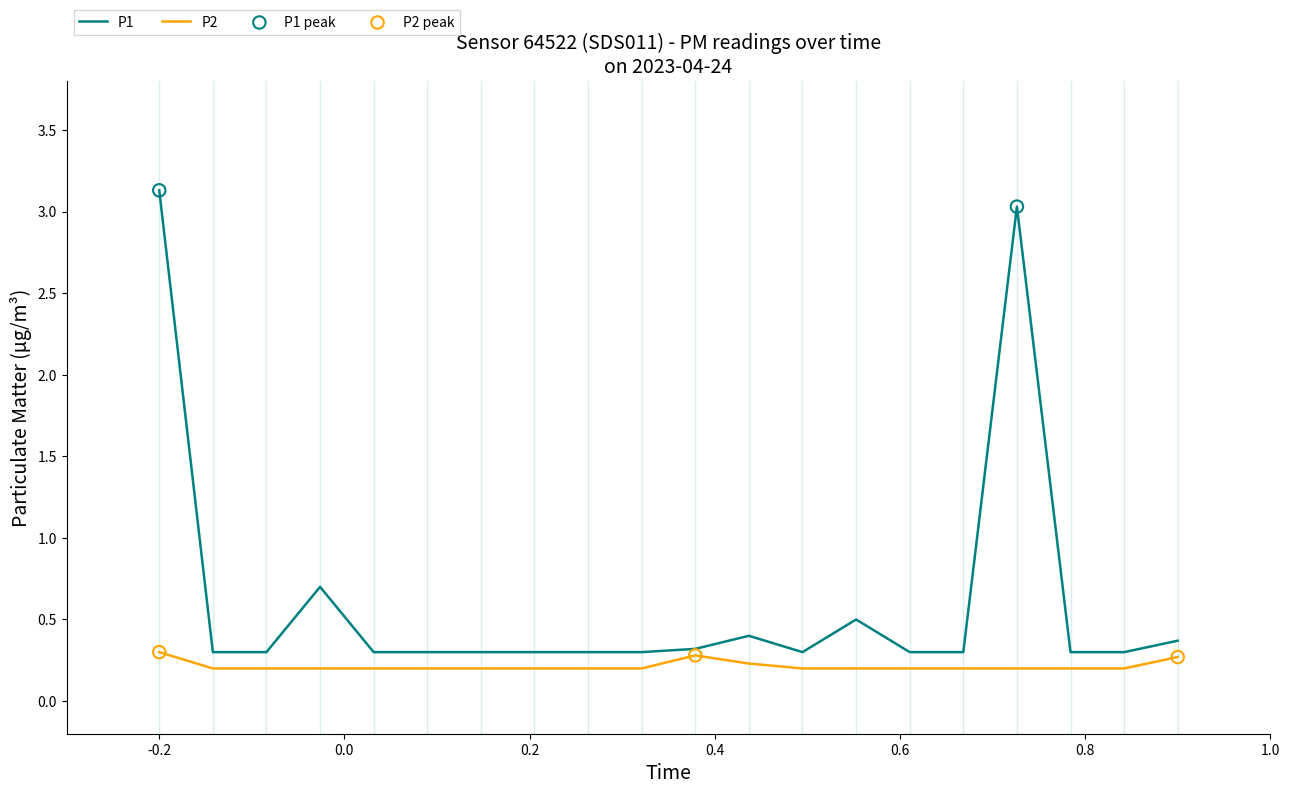

Which series has the widest spread of values?

P1